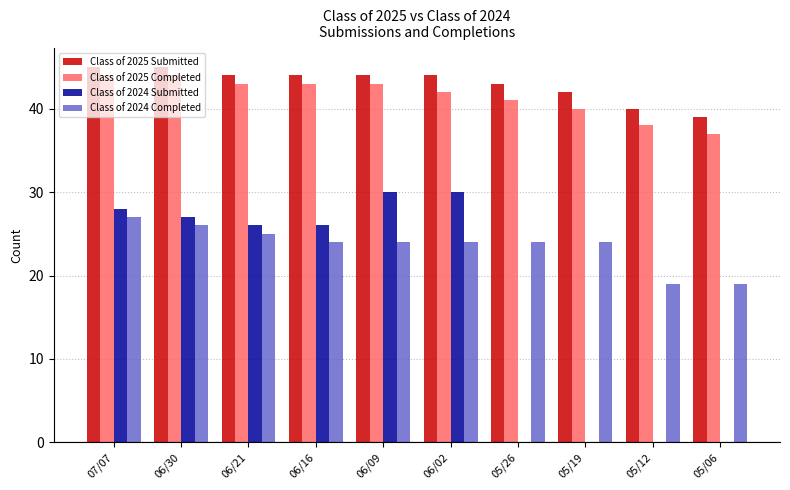

What is the highest value of the Class of 2024 Submitted series?

30